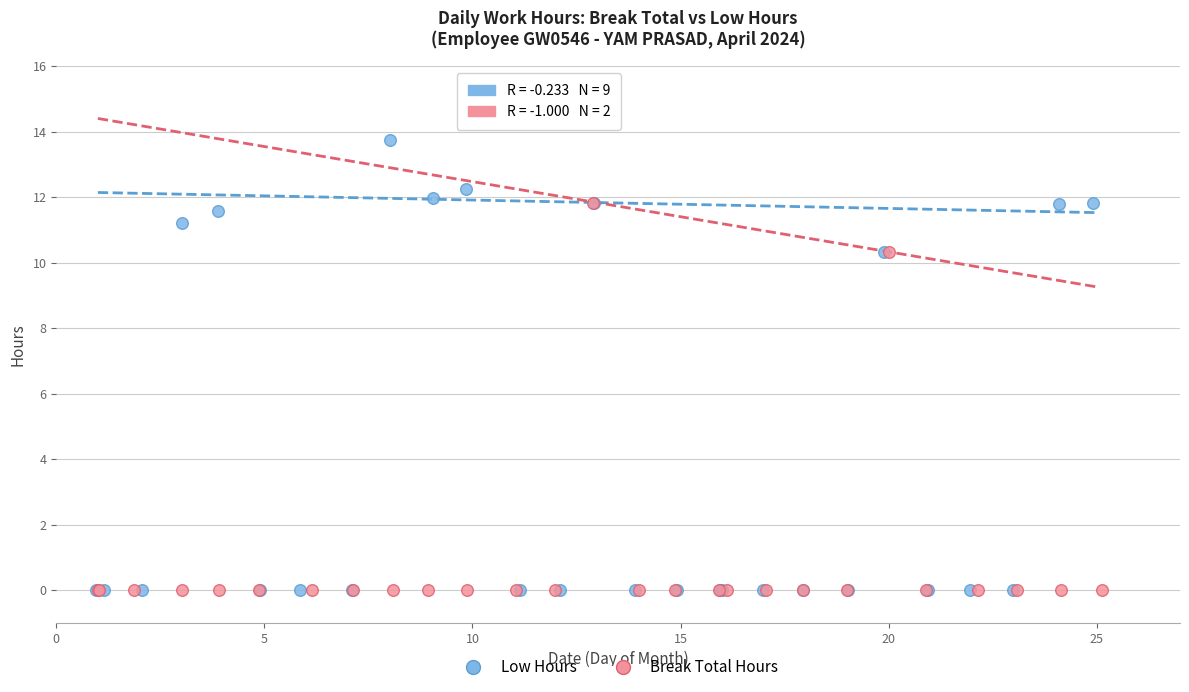

Which series contains the highest Y value?

Low Hours